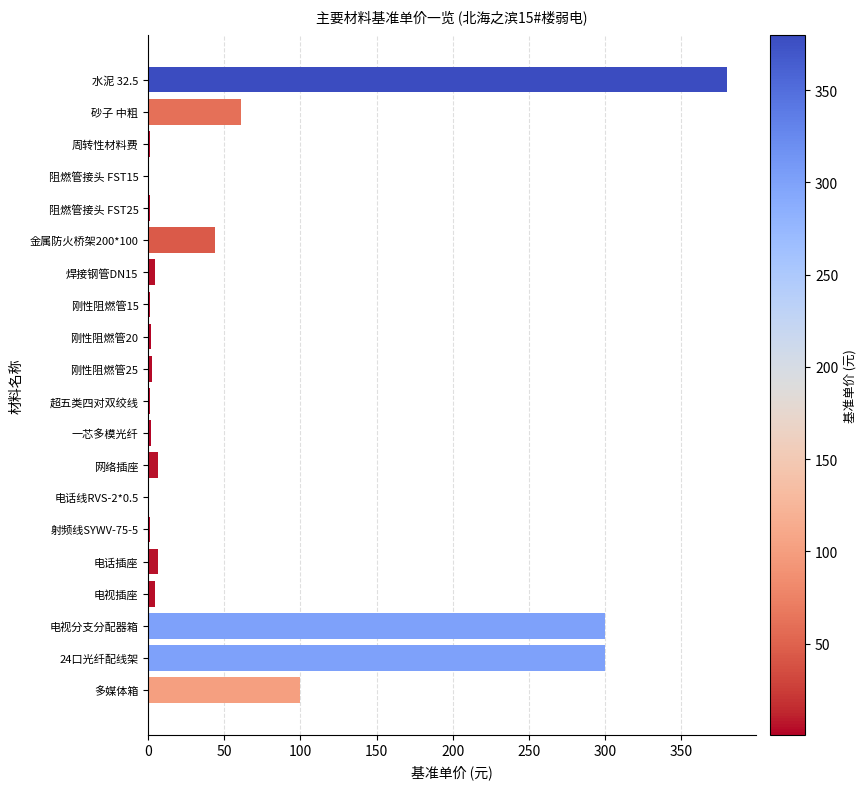

At which label is the value closest to 190?

多媒体箱